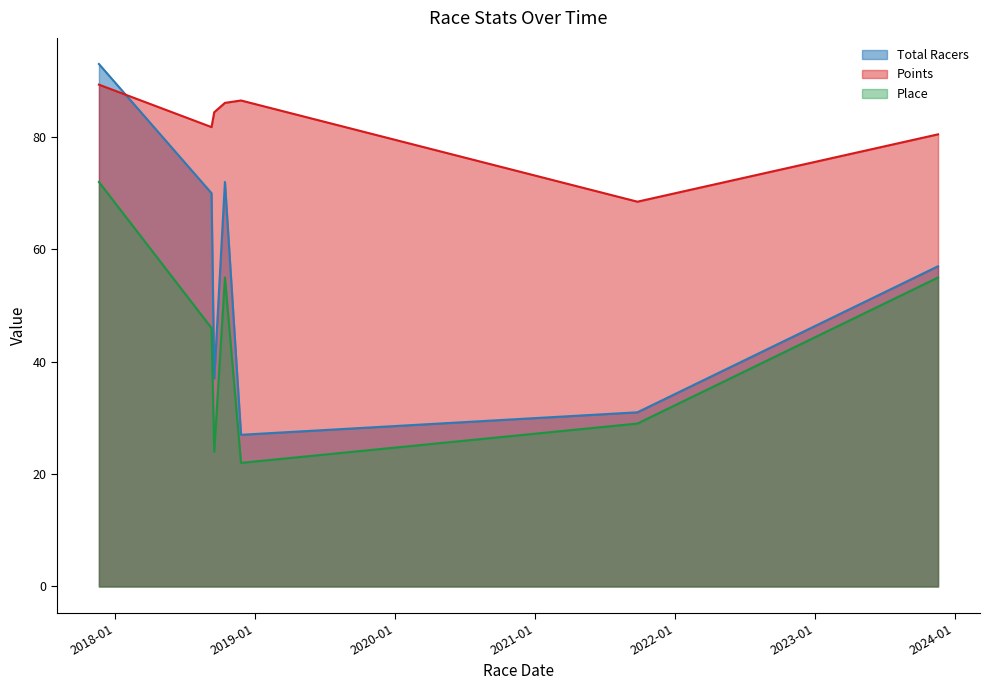

Does the chart display data point markers on the line(s)?

No